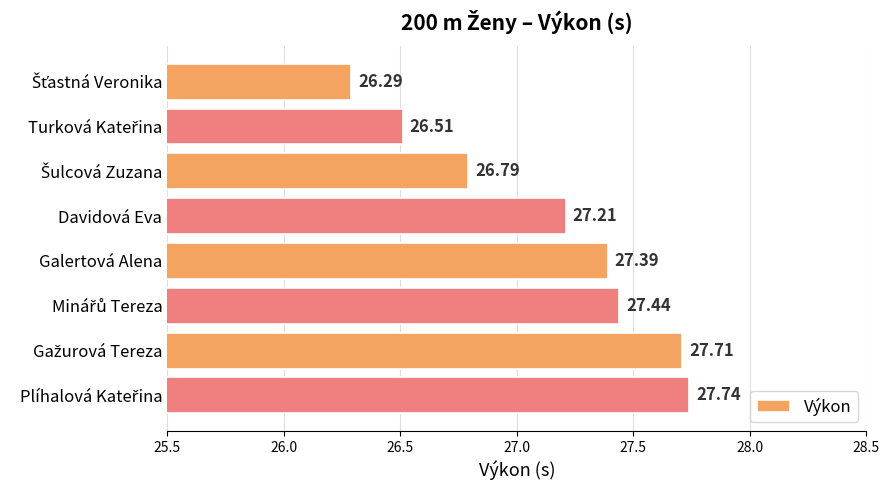

What is the sum of all values?

217.1